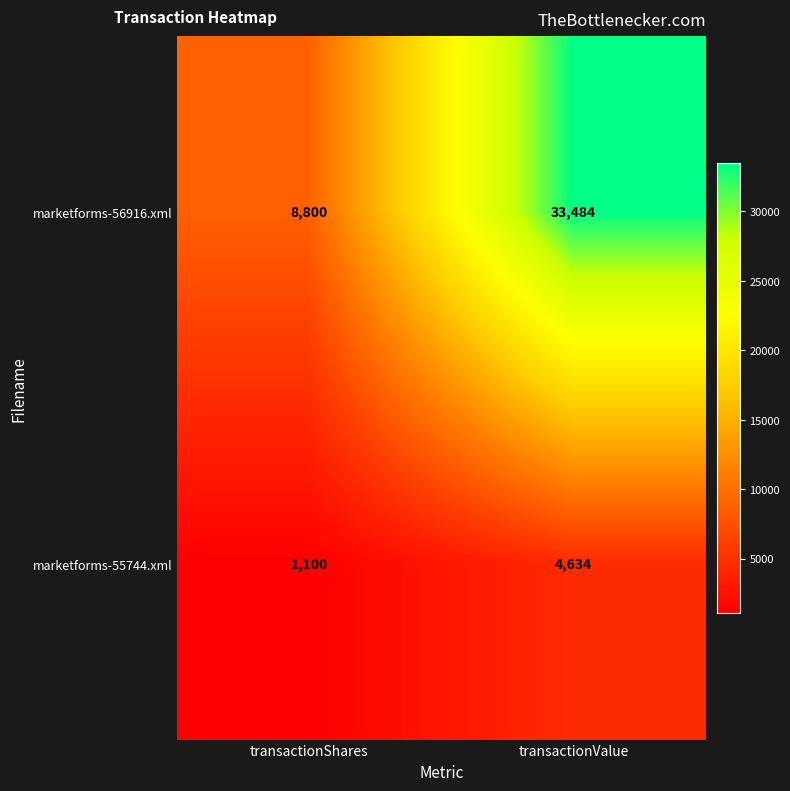

At which category is the sum across all series the highest?

transactionValue